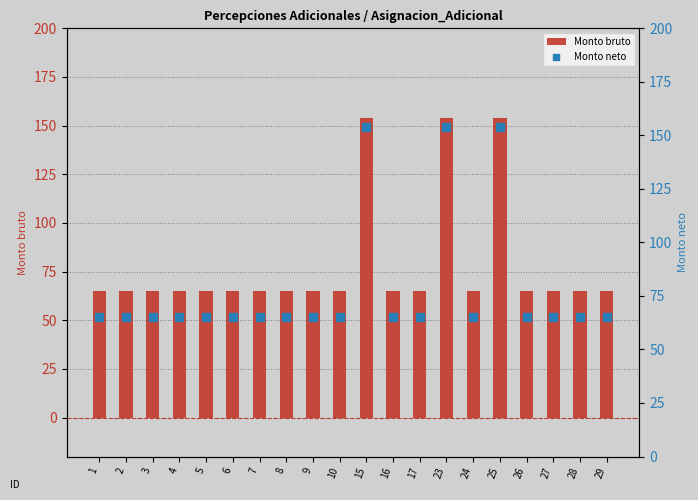

What is the total value across all series at 28?

130